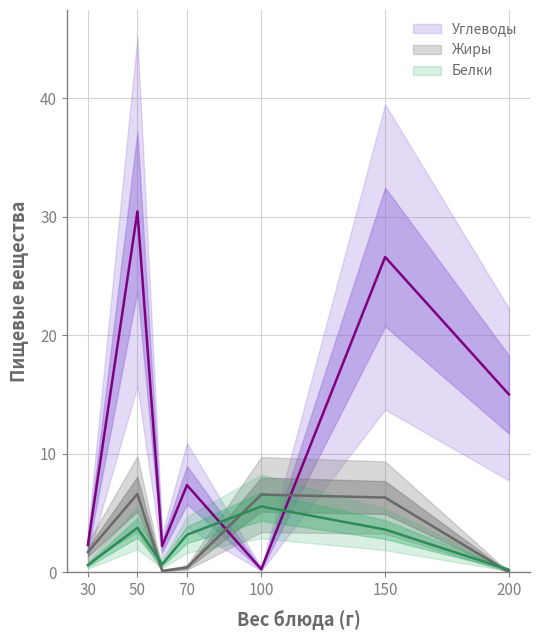

The Жиры series shows 10.7 at Рис отварной. True or false?

False